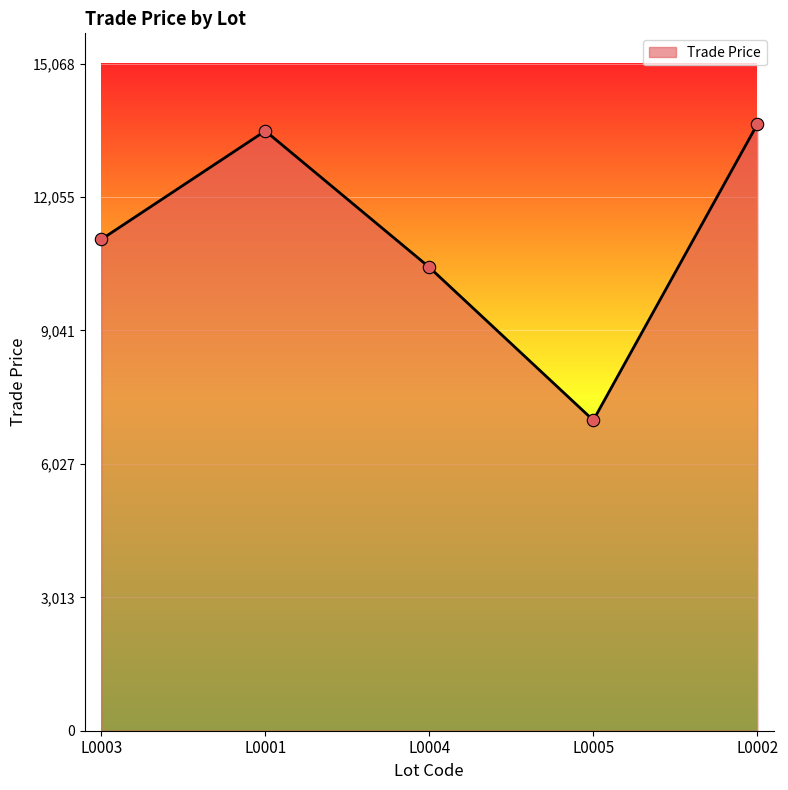

Between L0004 and L0001, which is larger?

L0001